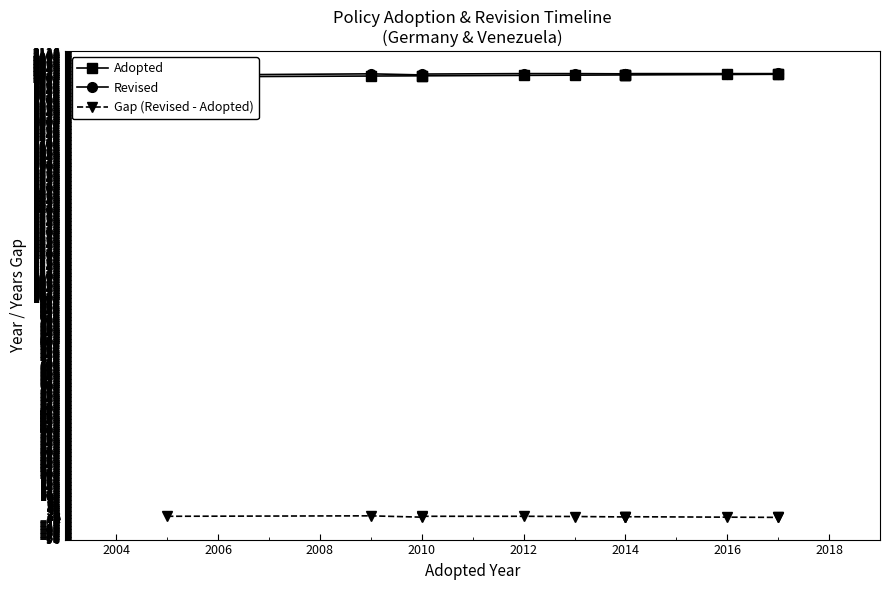

What is the minimum value for Gap (Revised - Adopted)?

3